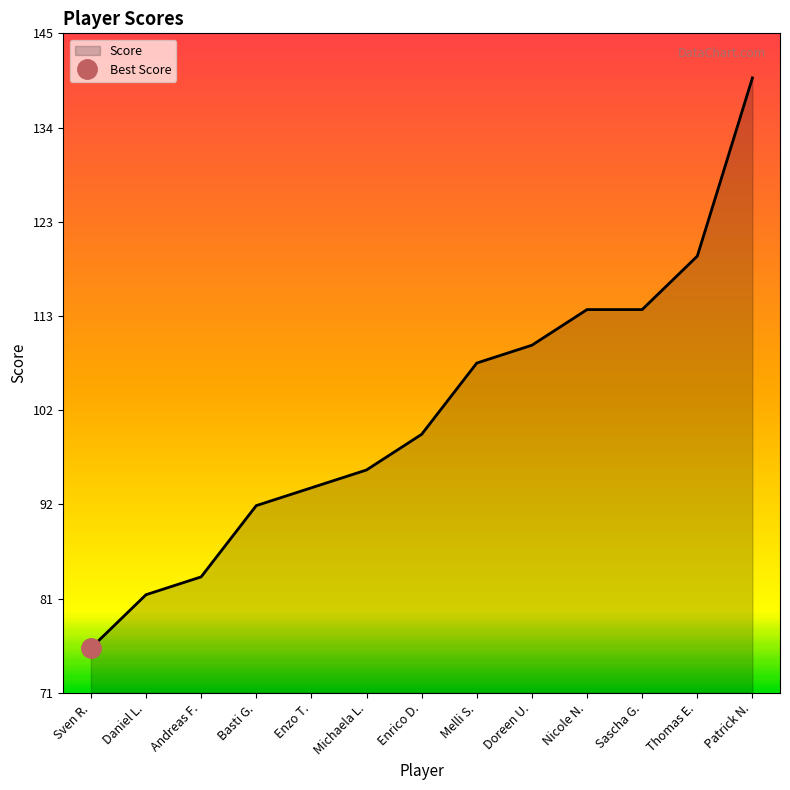

Does the chart have visible grid lines?

No